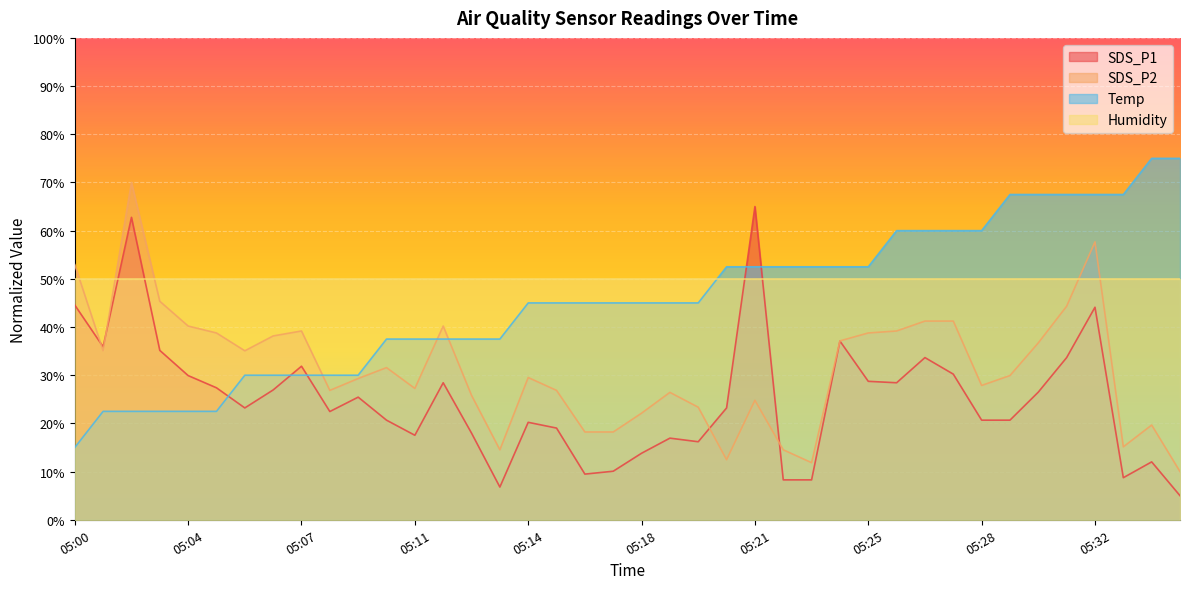

What is the difference between the highest and lowest values at 05:22?

44.2